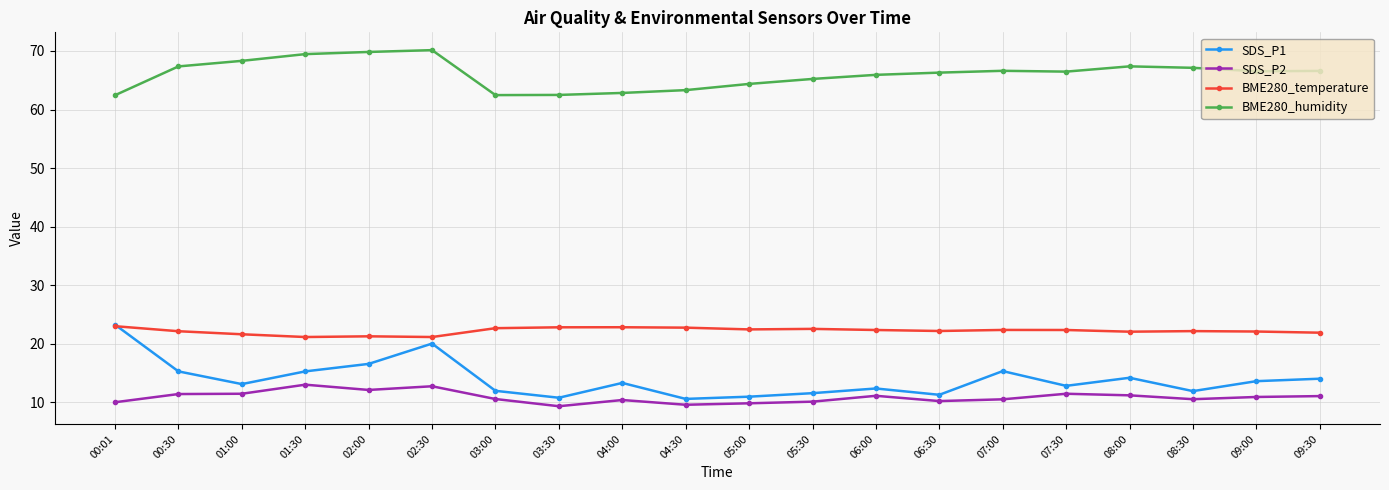

Which series has the largest range (max minus min)?

SDS_P1